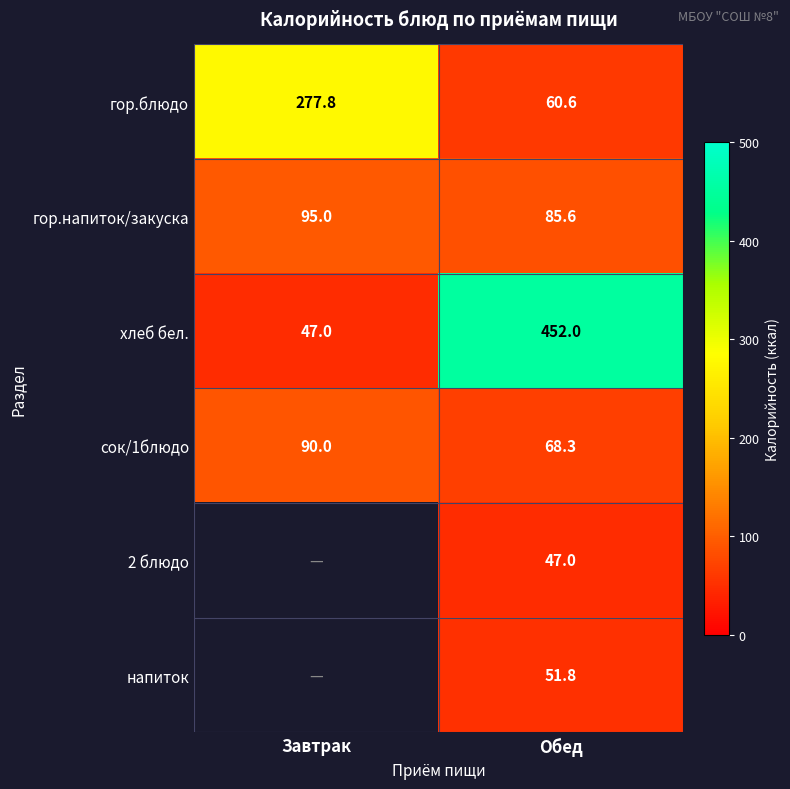

The 2 блюдо series shows 47.0 at Обед. True or false?

True